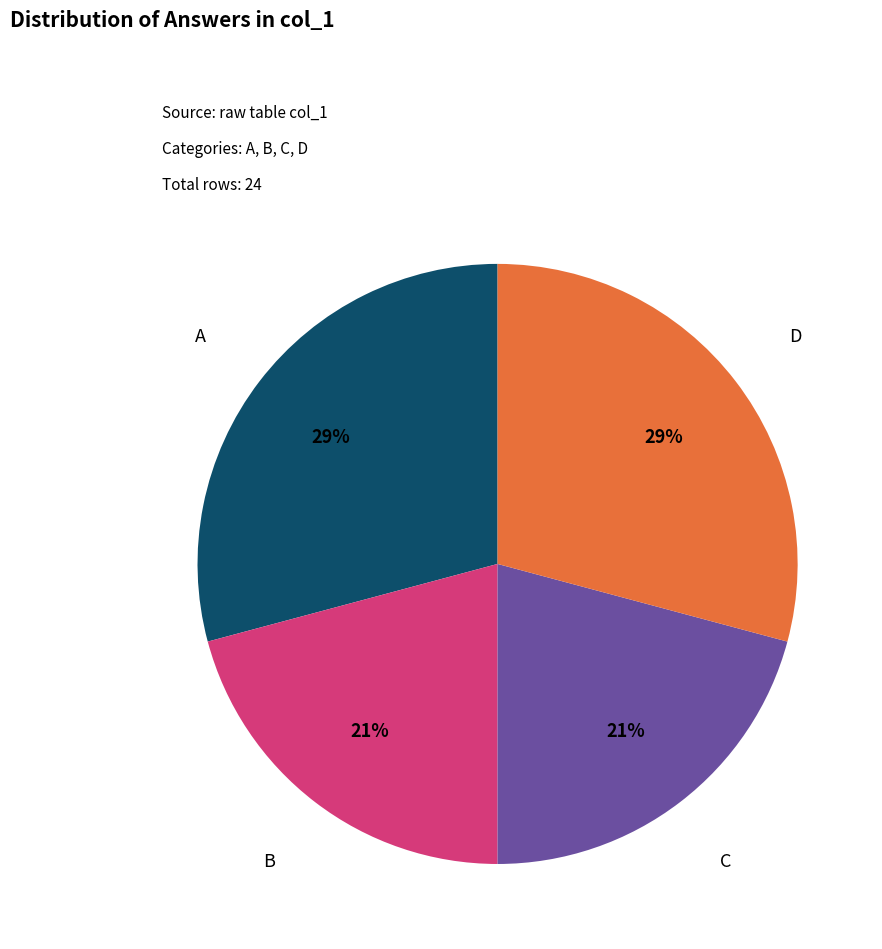

Is there a majority slice in this chart?

No